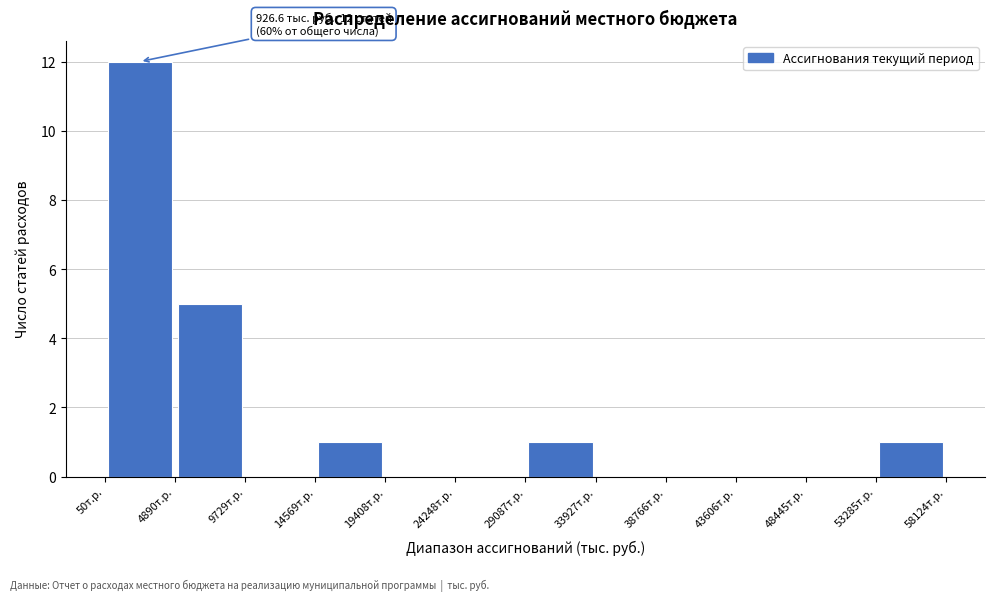

Over which range of the x-axis is the bar tallest?

0 to 5000